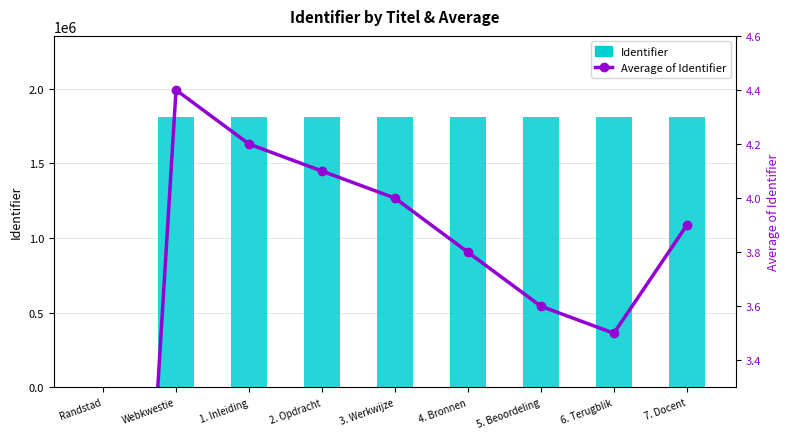

Reading left to right, transcribe all the data shown in this chart.

Identifier: Randstad=0.0	Webkwestie=1811457.0	1. Inleiding=1811460.0	2. Opdracht=1811462.0	3. Werkwijze=1811464.0	4. Bronnen=1811466.0	5. Beoordeling=1811468.0	6. Terugblik=1811470.0	7. Docent=1811472.0
Average of Identifier: Randstad=0.0	Webkwestie=4.4	1. Inleiding=4.2	2. Opdracht=4.1	3. Werkwijze=4.0	4. Bronnen=3.8	5. Beoordeling=3.6	6. Terugblik=3.5	7. Docent=3.9